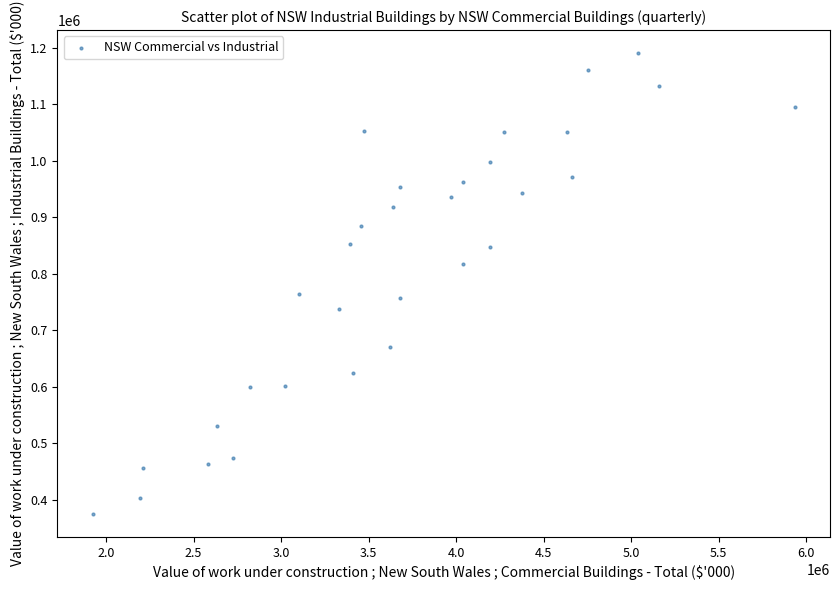

What is the range of Y values (max minus min)?

815418